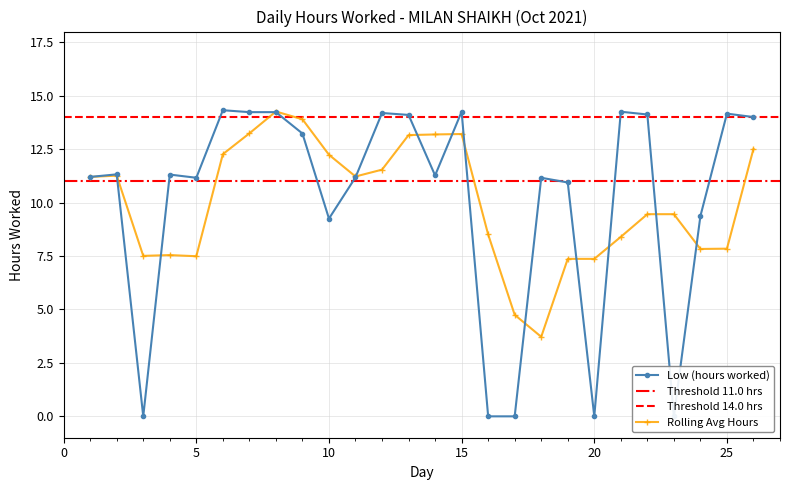

What is the average value?

10.1